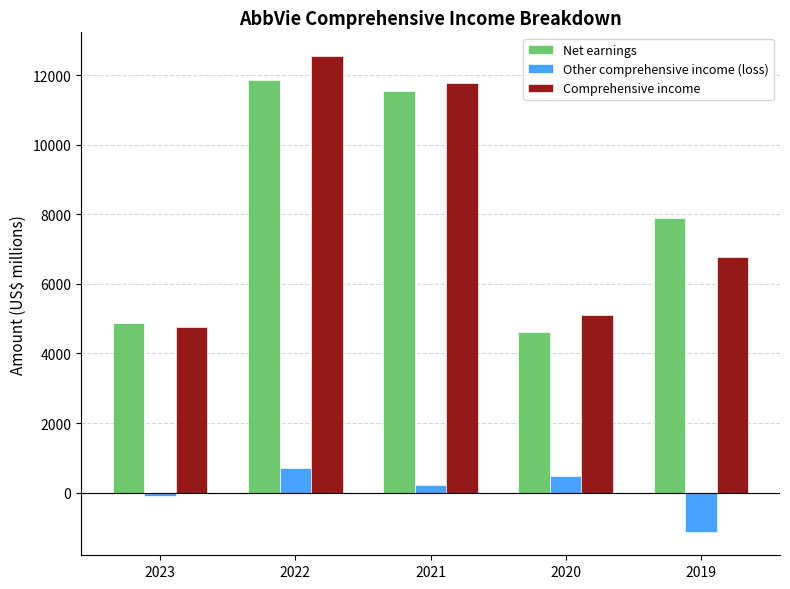

Reading left to right, list all the values displayed in this chart.

Net earnings: 2023=4873	2022=11845	2021=11549	2020=4622	2019=7882
Other comprehensive income (loss): 2023=-106	2022=700	2021=218	2020=479	2019=-1116
Comprehensive income: 2023=4767	2022=12545	2021=11767	2020=5101	2019=6766